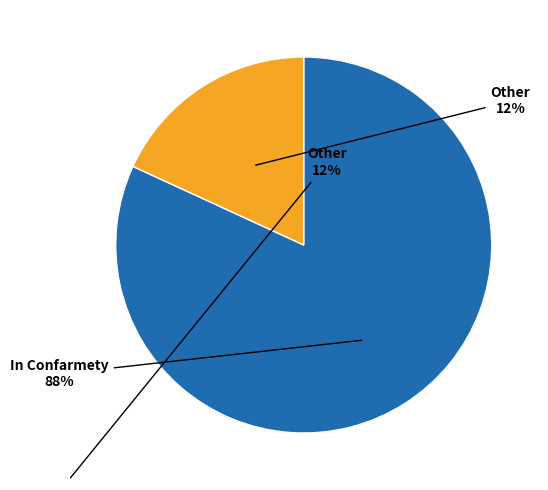

Approximately how many times larger is the value at Other compared to In Confarmety?

0.2